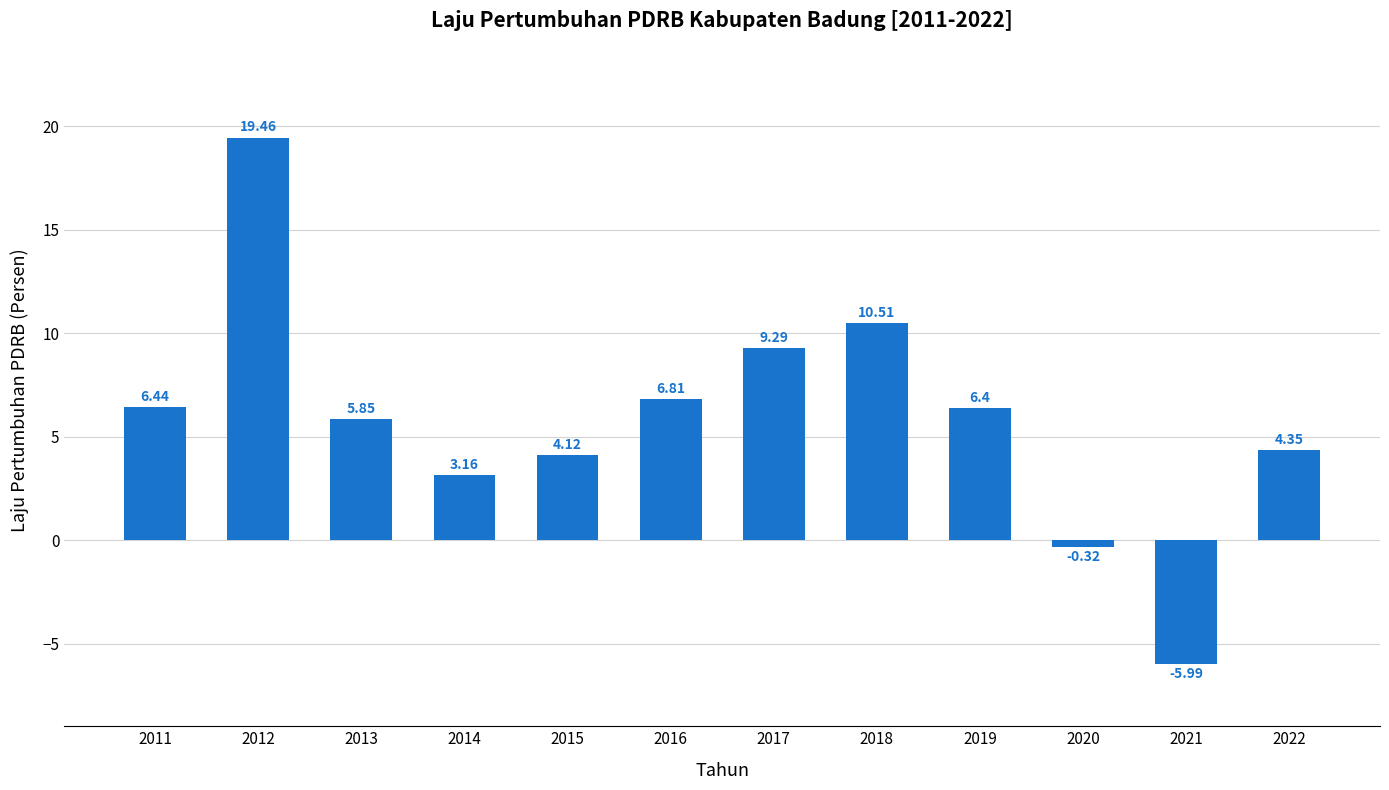

List the labels in order of value, smallest first.

2021, 2020, 2014, 2015, 2022, 2013, 2019, 2011, 2016, 2017, 2018, 2012